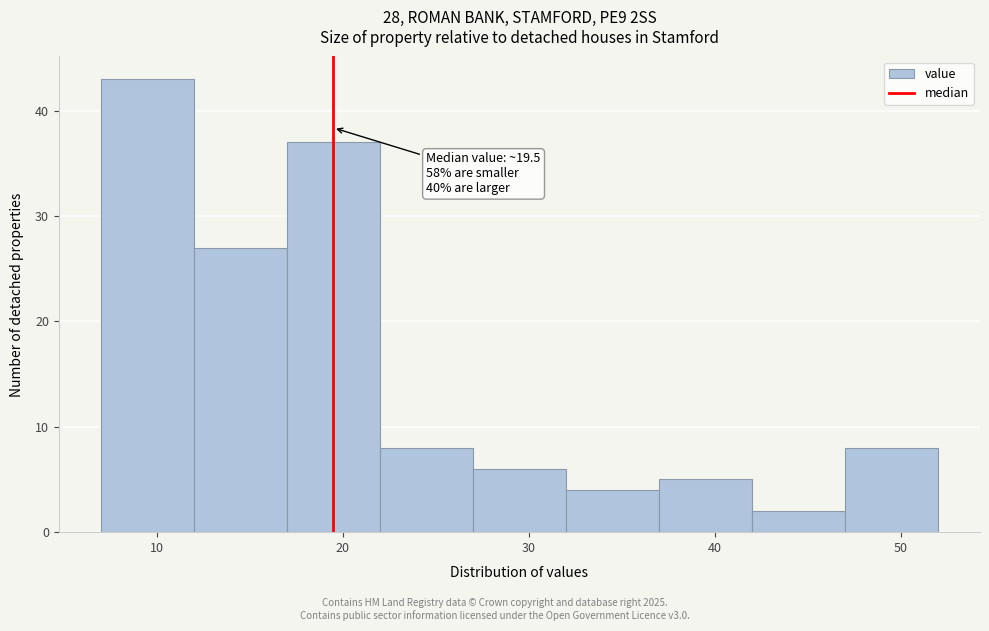

Which range on the x-axis has the tallest bar?

7 to 12